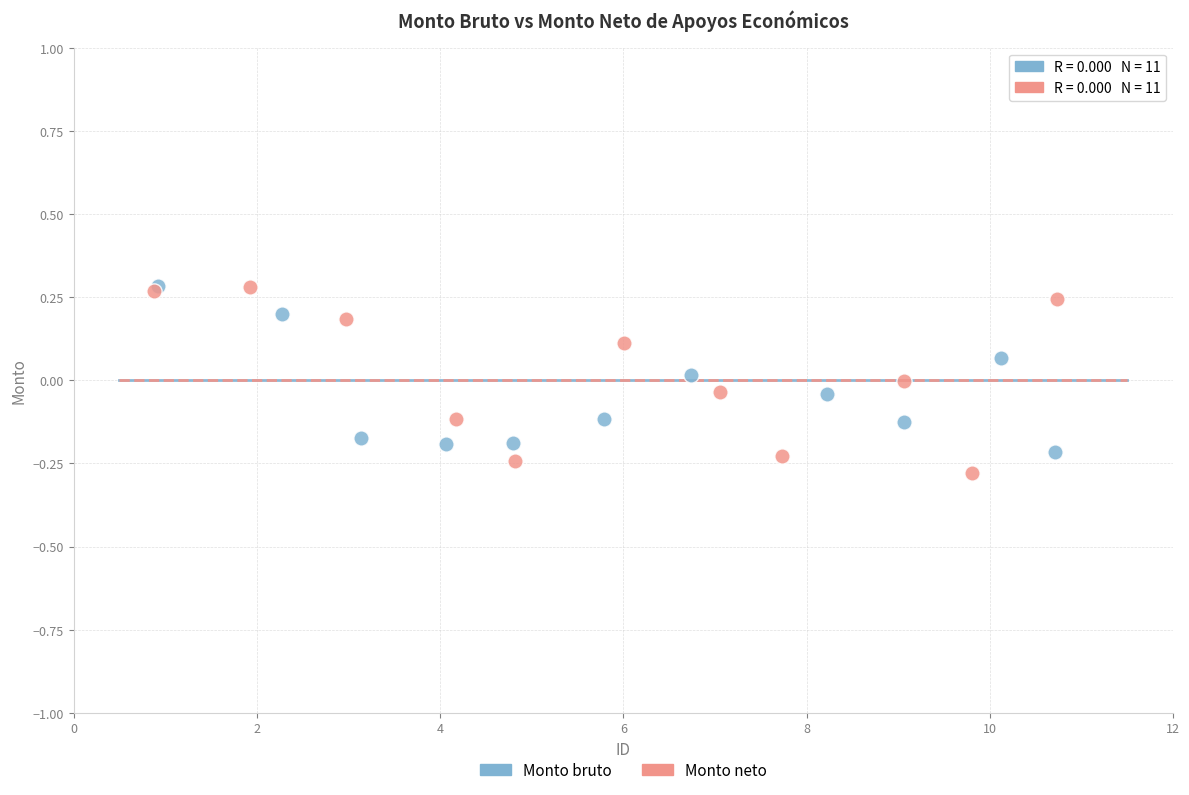

Which series has the largest Y range (max minus min)?

Monto neto